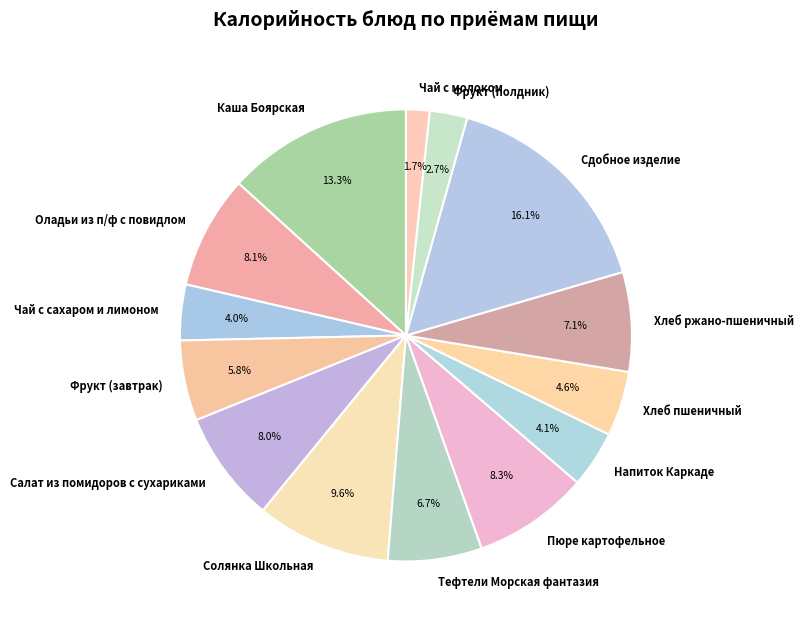

Which category has the smallest portion of the pie?

Чай с молоком